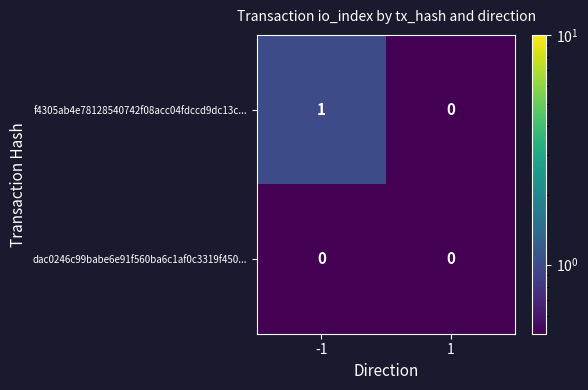

Reading right to left, transcribe all the data shown in this chart.

f4305ab4e78128540742f08acc04fdccd9dc13c...: 1=0	-1=1
dac0246c99babe6e91f560ba6c1af0c3319f450...: 1=0	-1=0